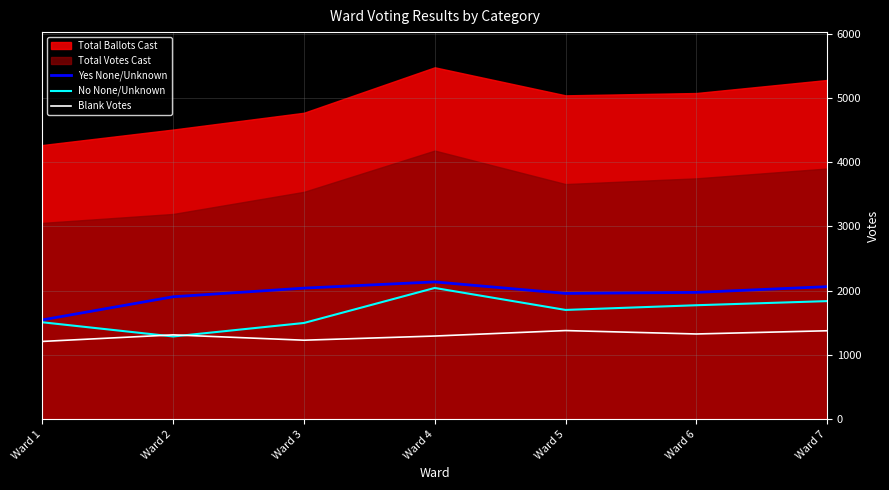

True or false: Blank Votes and Yes None/Unknown cross at least once.

False